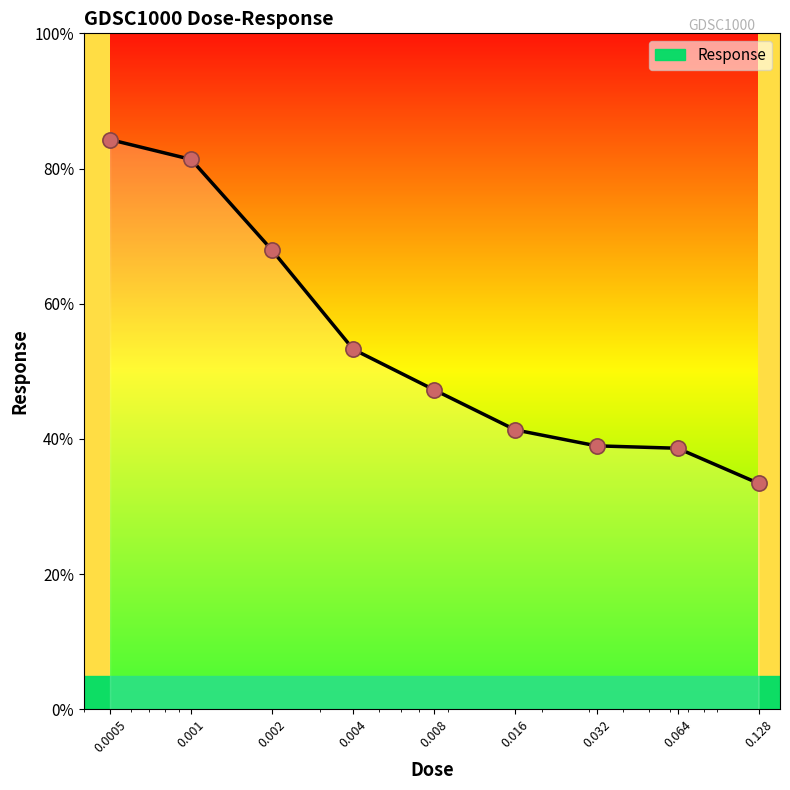

What is the greatest value displayed?

84.3